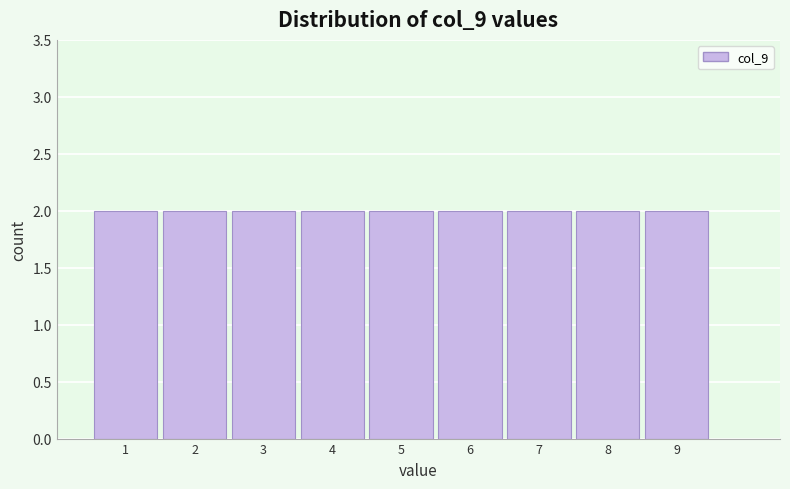

Reading left to right, list every bar in this chart as the range it spans on the x-axis followed by its height. The values are not printed on the chart, so give them approximately, as read against the axis.

0.5 to 1.5: 2
1.5 to 2.5: 2
2.5 to 3.5: 2
3.5 to 4.5: 2
4.5 to 5.5: 2
5.5 to 6.5: 2
6.5 to 7.5: 2
7.5 to 8.5: 2
8.5 to 9.5: 2